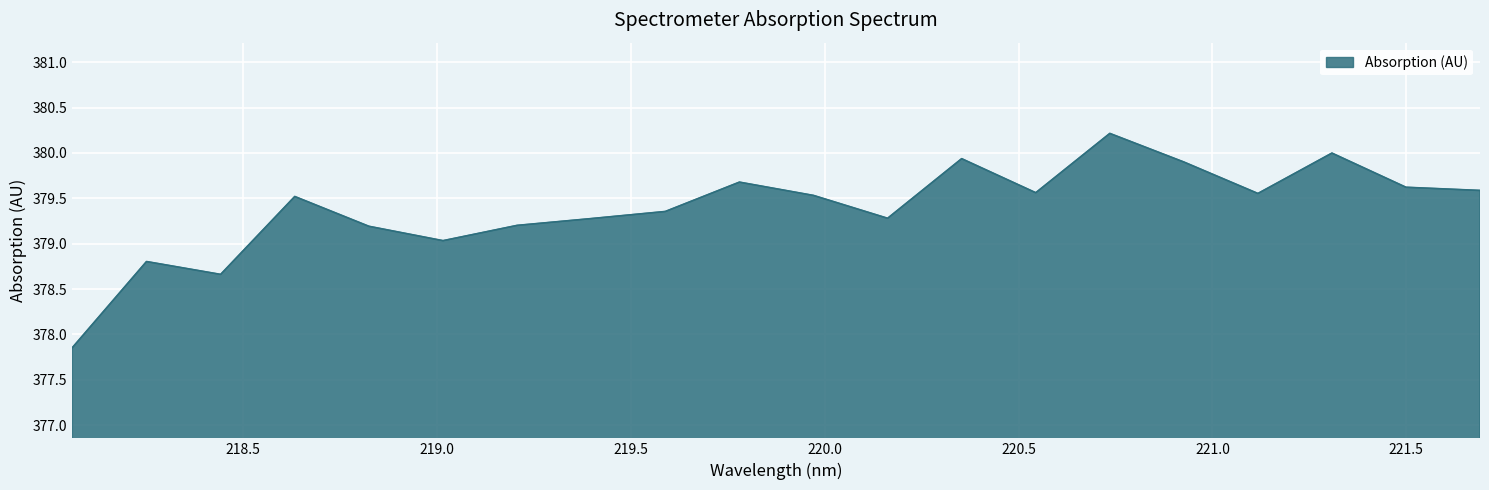

What is the maximum value shown in the chart?

380.2